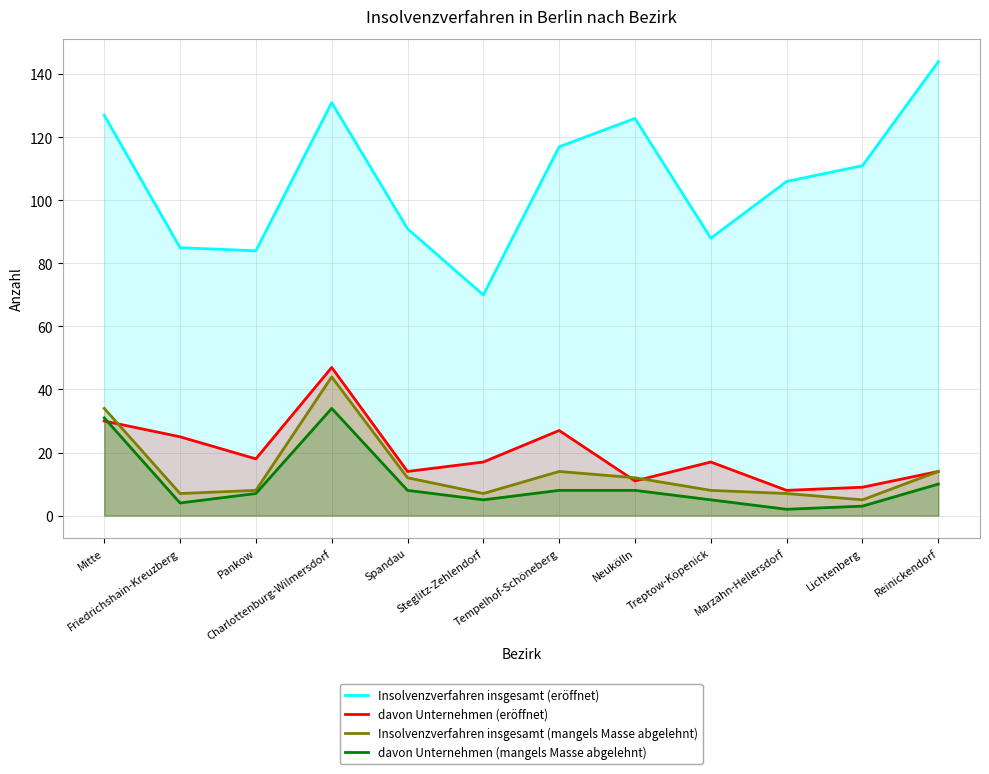

Reading right to left, what are all the values shown in this chart?

Insolvenzverfahren insgesamt (eröffnet): Reinickendorf=144	Lichtenberg=111	Marzahn-Hellersdorf=106	Treptow-Köpenick=88	Neukölln=126	Tempelhof-Schöneberg=117	Steglitz-Zehlendorf=70	Spandau=91	Charlottenburg-Wilmersdorf=131	Pankow=84	Friedrichshain-Kreuzberg=85	Mitte=127
davon Unternehmen (eröffnet): Reinickendorf=14	Lichtenberg=9	Marzahn-Hellersdorf=8	Treptow-Köpenick=17	Neukölln=11	Tempelhof-Schöneberg=27	Steglitz-Zehlendorf=17	Spandau=14	Charlottenburg-Wilmersdorf=47	Pankow=18	Friedrichshain-Kreuzberg=25	Mitte=30
Insolvenzverfahren insgesamt (mangels Masse abgelehnt): Reinickendorf=14	Lichtenberg=5	Marzahn-Hellersdorf=7	Treptow-Köpenick=8	Neukölln=12	Tempelhof-Schöneberg=14	Steglitz-Zehlendorf=7	Spandau=12	Charlottenburg-Wilmersdorf=44	Pankow=8	Friedrichshain-Kreuzberg=7	Mitte=34
davon Unternehmen (mangels Masse abgelehnt): Reinickendorf=10	Lichtenberg=3	Marzahn-Hellersdorf=2	Treptow-Köpenick=5	Neukölln=8	Tempelhof-Schöneberg=8	Steglitz-Zehlendorf=5	Spandau=8	Charlottenburg-Wilmersdorf=34	Pankow=7	Friedrichshain-Kreuzberg=4	Mitte=31